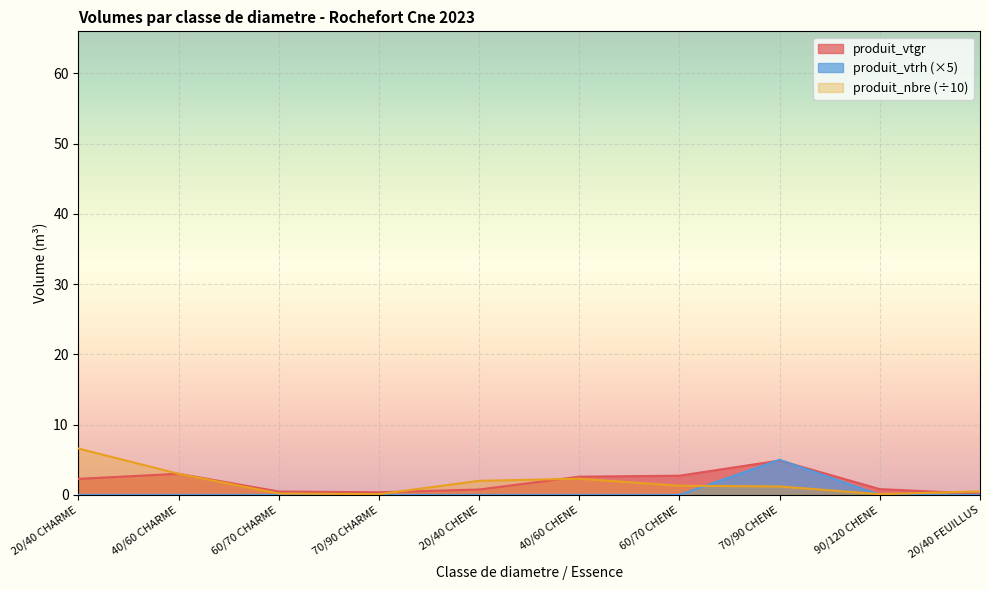

What is the difference between the produit_nbre values at 70/90 CHENE and 90/120 CHENE?

1.1